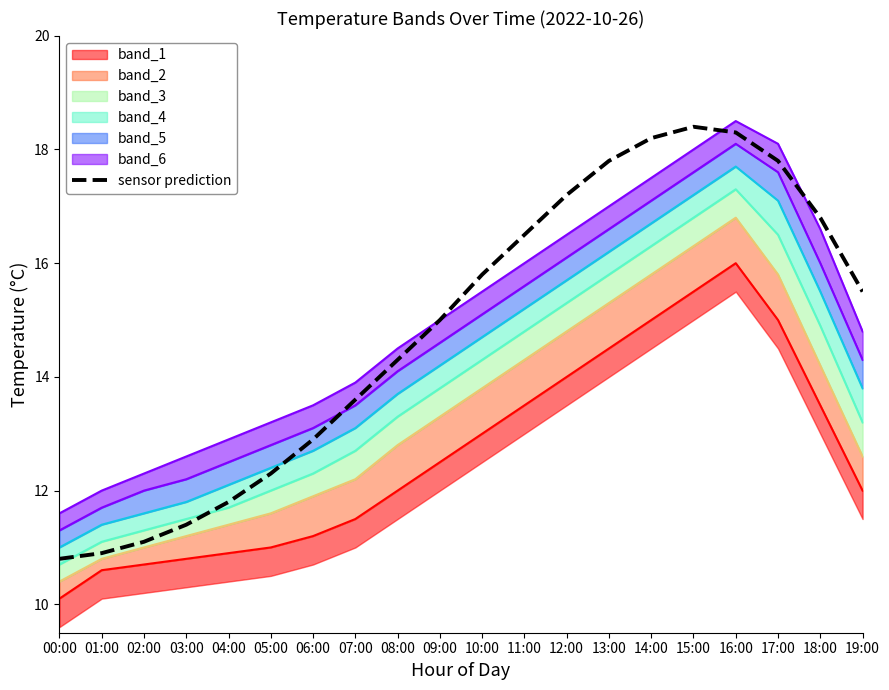

What is the label of the 5th point from the right?

15:00